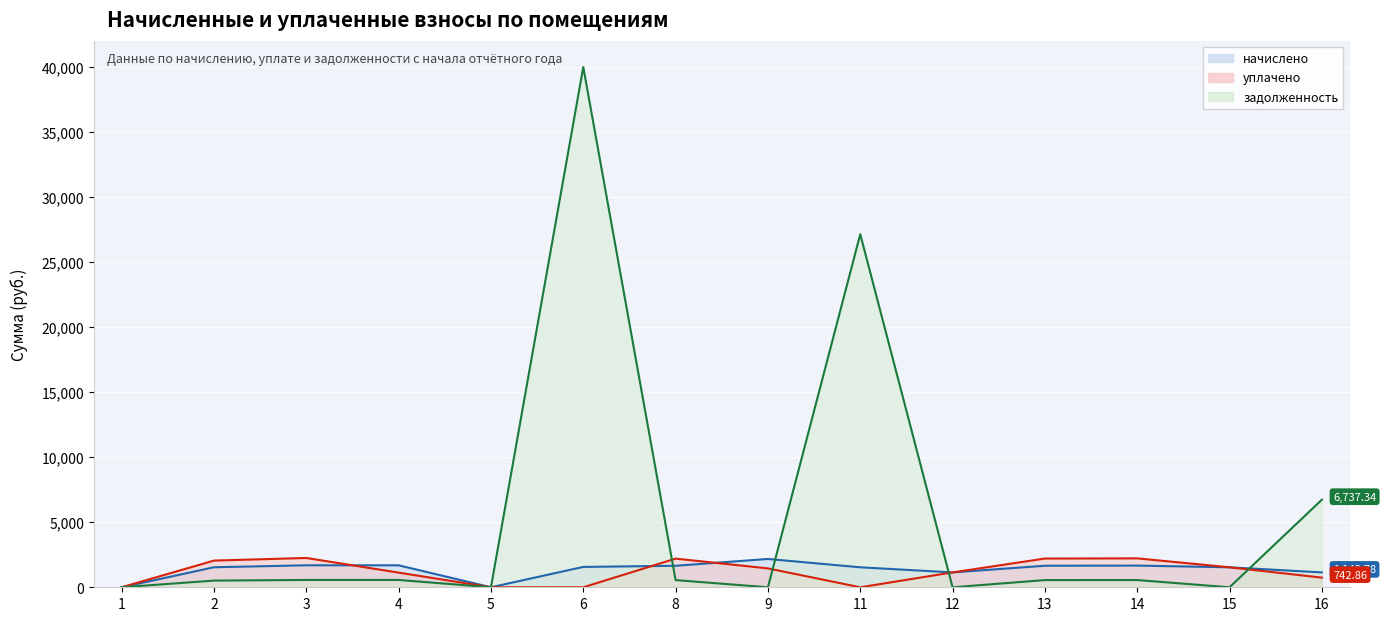

In начислено, how many points are lower than both neighbors (excluding endpoints)?

2